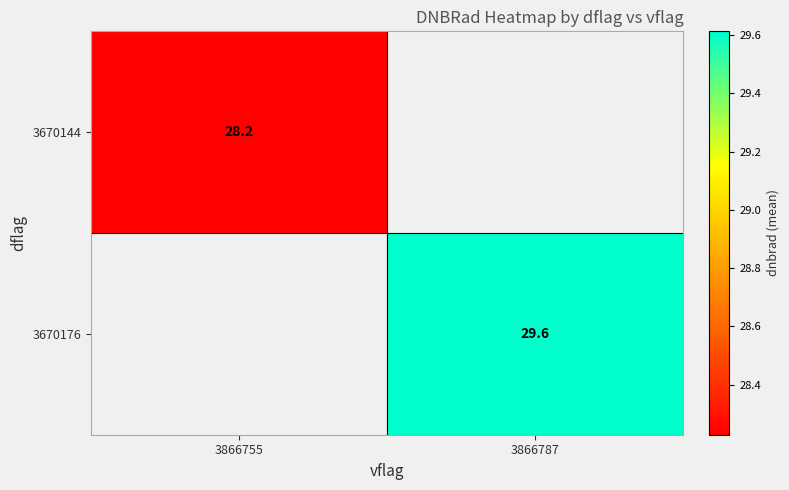

How many data points does each series have?

2